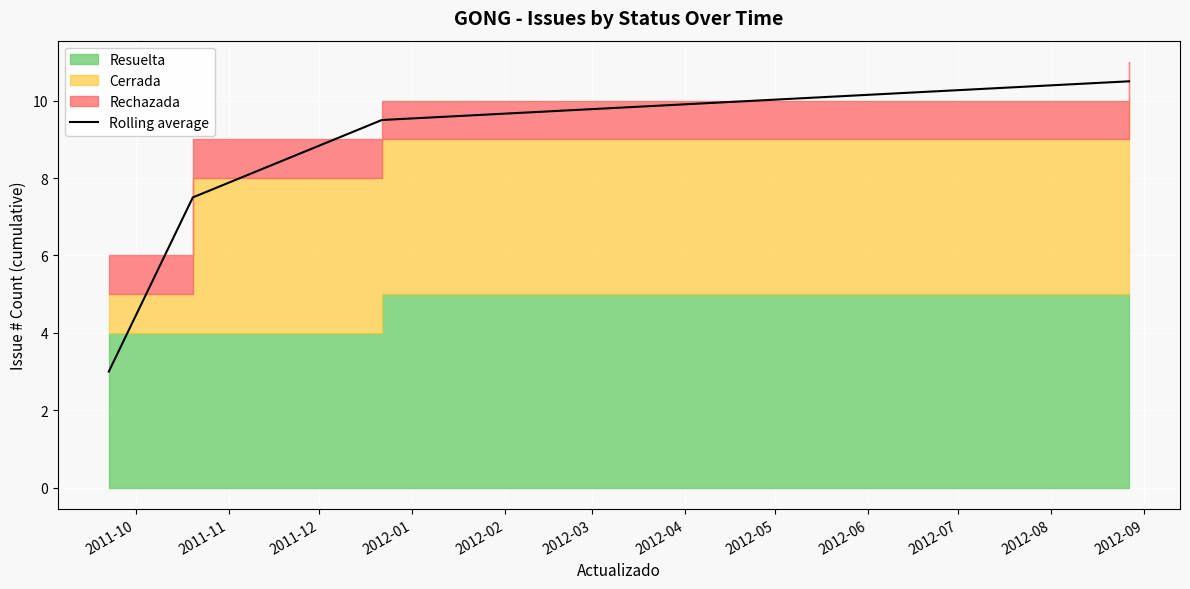

How many values are below 9?

2